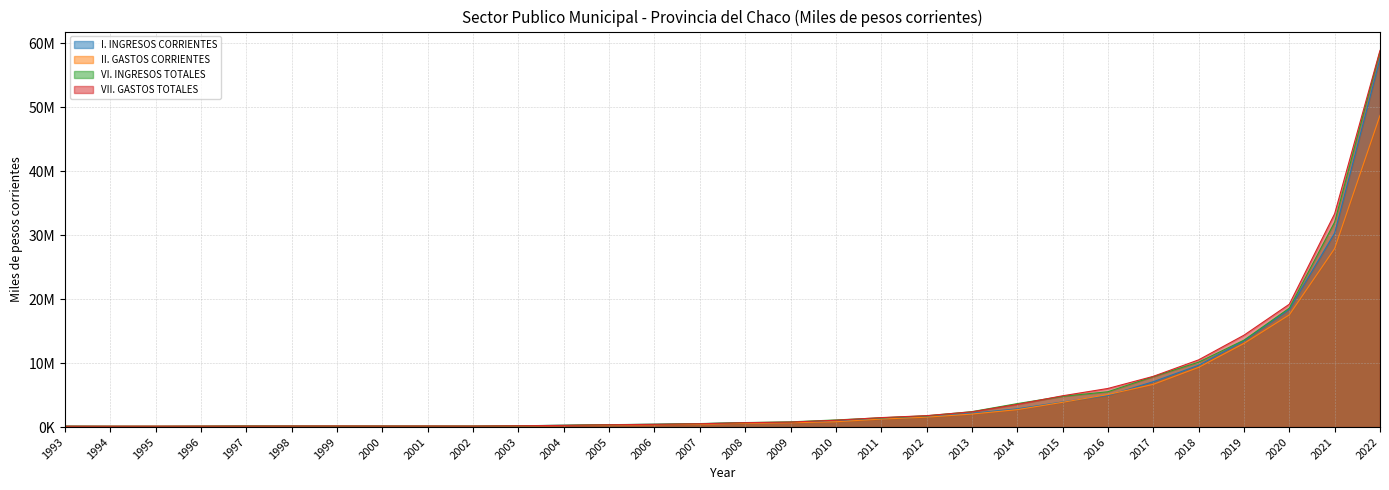

How many interior local valleys does the VII. GASTOS TOTALES series have?

3